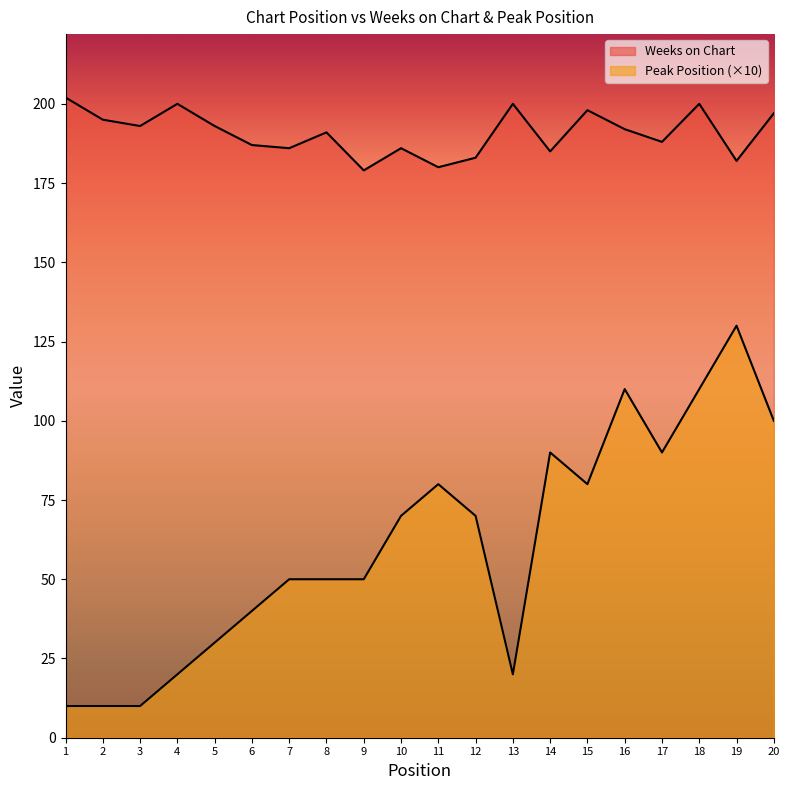

True or false: Weeks on Chart and Peak Position cross at least once.

False